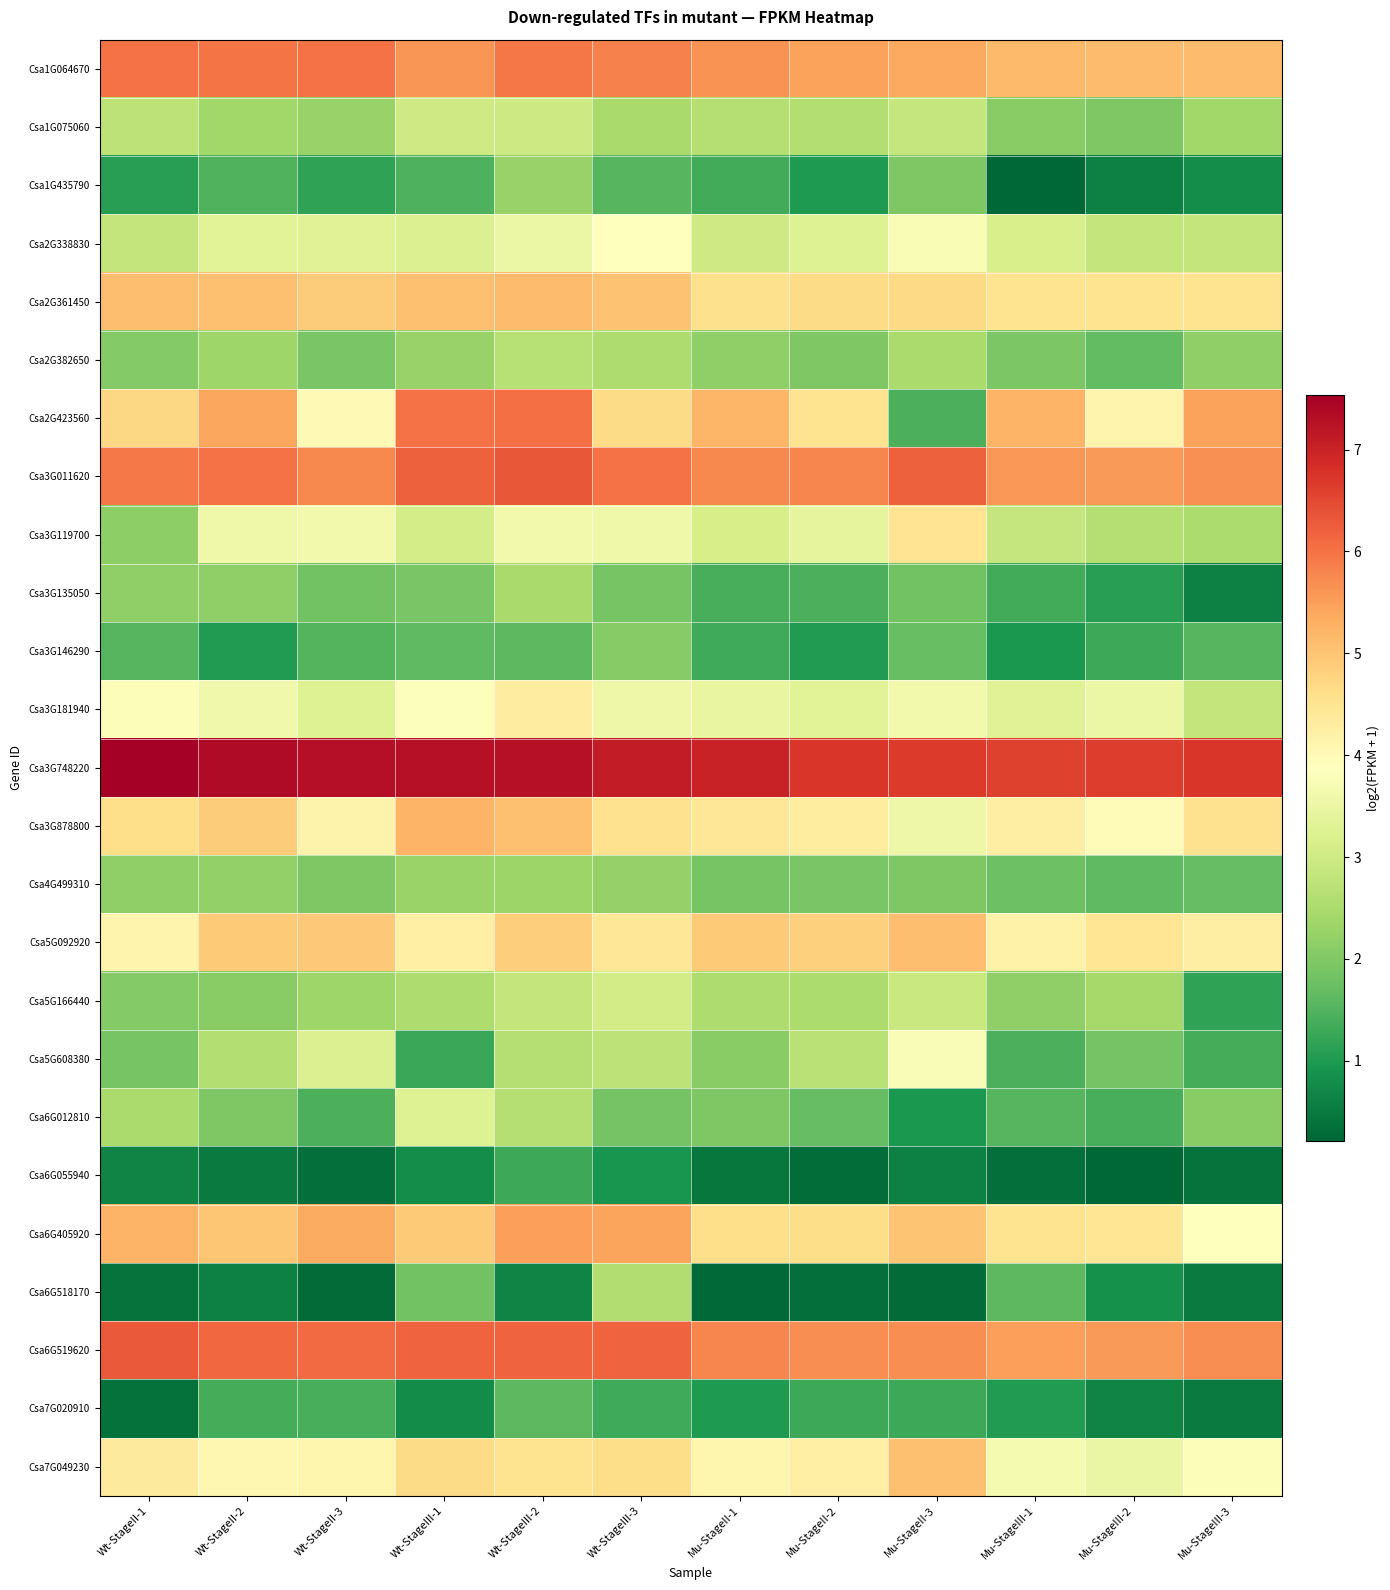

Reading right to left, list all the values displayed in this chart.

Csa1G064670: Mu-StageIII-3=5.1	Mu-StageIII-2=5.1	Mu-StageIII-1=5.2	Mu-StageII-3=5.4	Mu-StageII-2=5.5	Mu-StageII-1=5.6	Wt-StageIII-3=5.8	Wt-StageIII-2=5.9	Wt-StageIII-1=5.6	Wt-StageII-3=6.0	Wt-StageII-2=6.0	Wt-StageII-1=6.0
Csa1G075060: Mu-StageIII-3=2.4	Mu-StageIII-2=2.0	Mu-StageIII-1=2.1	Mu-StageII-3=2.9	Mu-StageII-2=2.6	Mu-StageII-1=2.6	Wt-StageIII-3=2.5	Wt-StageIII-2=3.0	Wt-StageIII-1=3.0	Wt-StageII-3=2.3	Wt-StageII-2=2.4	Wt-StageII-1=2.7
Csa1G435790: Mu-StageIII-3=0.8	Mu-StageIII-2=0.6	Mu-StageIII-1=0.2	Mu-StageII-3=2.0	Mu-StageII-2=1.0	Mu-StageII-1=1.4	Wt-StageIII-3=1.5	Wt-StageIII-2=2.3	Wt-StageIII-1=1.5	Wt-StageII-3=1.2	Wt-StageII-2=1.5	Wt-StageII-1=1.1
Csa2G338830: Mu-StageIII-3=2.8	Mu-StageIII-2=2.8	Mu-StageIII-1=3.1	Mu-StageII-3=3.7	Mu-StageII-2=3.3	Mu-StageII-1=3.0	Wt-StageIII-3=3.9	Wt-StageIII-2=3.5	Wt-StageIII-1=3.2	Wt-StageII-3=3.3	Wt-StageII-2=3.3	Wt-StageII-1=2.8
Csa2G361450: Mu-StageIII-3=4.5	Mu-StageIII-2=4.5	Mu-StageIII-1=4.5	Mu-StageII-3=4.7	Mu-StageII-2=4.7	Mu-StageII-1=4.6	Wt-StageIII-3=5.0	Wt-StageIII-2=5.1	Wt-StageIII-1=5.1	Wt-StageII-3=4.9	Wt-StageII-2=5.1	Wt-StageII-1=5.1
Csa2G382650: Mu-StageIII-3=2.2	Mu-StageIII-2=1.7	Mu-StageIII-1=2.0	Mu-StageII-3=2.5	Mu-StageII-2=2.0	Mu-StageII-1=2.2	Wt-StageIII-3=2.5	Wt-StageIII-2=2.7	Wt-StageIII-1=2.2	Wt-StageII-3=1.9	Wt-StageII-2=2.3	Wt-StageII-1=2.0
Csa2G423560: Mu-StageIII-3=5.5	Mu-StageIII-2=4.1	Mu-StageIII-1=5.2	Mu-StageII-3=1.4	Mu-StageII-2=4.5	Mu-StageII-1=5.2	Wt-StageIII-3=4.7	Wt-StageIII-2=6.0	Wt-StageIII-1=6.0	Wt-StageII-3=4.0	Wt-StageII-2=5.4	Wt-StageII-1=4.7
Csa3G011620: Mu-StageIII-3=5.7	Mu-StageIII-2=5.5	Mu-StageIII-1=5.6	Mu-StageII-3=6.2	Mu-StageII-2=5.8	Mu-StageII-1=5.8	Wt-StageIII-3=6.0	Wt-StageIII-2=6.3	Wt-StageIII-1=6.2	Wt-StageII-3=5.8	Wt-StageII-2=6.0	Wt-StageII-1=5.9
Csa3G119700: Mu-StageIII-3=2.5	Mu-StageIII-2=2.6	Mu-StageIII-1=2.9	Mu-StageII-3=4.5	Mu-StageII-2=3.4	Mu-StageII-1=3.1	Wt-StageIII-3=3.6	Wt-StageIII-2=3.6	Wt-StageIII-1=3.1	Wt-StageII-3=3.6	Wt-StageII-2=3.6	Wt-StageII-1=2.1
Csa3G135050: Mu-StageIII-3=0.6	Mu-StageIII-2=1.1	Mu-StageIII-1=1.3	Mu-StageII-3=1.8	Mu-StageII-2=1.4	Mu-StageII-1=1.4	Wt-StageIII-3=1.9	Wt-StageIII-2=2.4	Wt-StageIII-1=1.9	Wt-StageII-3=1.8	Wt-StageII-2=2.2	Wt-StageII-1=2.2
Csa3G146290: Mu-StageIII-3=1.6	Mu-StageIII-2=1.3	Mu-StageIII-1=1.0	Mu-StageII-3=1.7	Mu-StageII-2=1.0	Mu-StageII-1=1.3	Wt-StageIII-3=2.1	Wt-StageIII-2=1.6	Wt-StageIII-1=1.6	Wt-StageII-3=1.5	Wt-StageII-2=1.0	Wt-StageII-1=1.6
Csa3G181940: Mu-StageIII-3=2.8	Mu-StageIII-2=3.5	Mu-StageIII-1=3.3	Mu-StageII-3=3.6	Mu-StageII-2=3.3	Mu-StageII-1=3.5	Wt-StageIII-3=3.6	Wt-StageIII-2=4.3	Wt-StageIII-1=3.8	Wt-StageII-3=3.3	Wt-StageII-2=3.6	Wt-StageII-1=3.8
Csa3G748220: Mu-StageIII-3=6.7	Mu-StageIII-2=6.6	Mu-StageIII-1=6.6	Mu-StageII-3=6.7	Mu-StageII-2=6.7	Mu-StageII-1=7.0	Wt-StageIII-3=7.1	Wt-StageIII-2=7.3	Wt-StageIII-1=7.3	Wt-StageII-3=7.3	Wt-StageII-2=7.4	Wt-StageII-1=7.5
Csa3G878800: Mu-StageIII-3=4.5	Mu-StageIII-2=4.0	Mu-StageIII-1=4.3	Mu-StageII-3=3.5	Mu-StageII-2=4.3	Mu-StageII-1=4.4	Wt-StageIII-3=4.6	Wt-StageIII-2=5.1	Wt-StageIII-1=5.2	Wt-StageII-3=4.1	Wt-StageII-2=4.9	Wt-StageII-1=4.6
Csa4G499310: Mu-StageIII-3=1.7	Mu-StageIII-2=1.6	Mu-StageIII-1=1.8	Mu-StageII-3=2.0	Mu-StageII-2=1.9	Mu-StageII-1=1.9	Wt-StageIII-3=2.2	Wt-StageIII-2=2.3	Wt-StageIII-1=2.3	Wt-StageII-3=2.0	Wt-StageII-2=2.2	Wt-StageII-1=2.2
Csa5G092920: Mu-StageIII-3=4.3	Mu-StageIII-2=4.5	Mu-StageIII-1=4.2	Mu-StageII-3=5.1	Mu-StageII-2=4.8	Mu-StageII-1=4.9	Wt-StageIII-3=4.4	Wt-StageIII-2=4.9	Wt-StageIII-1=4.2	Wt-StageII-3=4.9	Wt-StageII-2=4.9	Wt-StageII-1=4.1
Csa5G166440: Mu-StageIII-3=1.2	Mu-StageIII-2=2.4	Mu-StageIII-1=2.2	Mu-StageII-3=2.9	Mu-StageII-2=2.5	Mu-StageII-1=2.5	Wt-StageIII-3=3.1	Wt-StageIII-2=2.8	Wt-StageIII-1=2.5	Wt-StageII-3=2.3	Wt-StageII-2=2.1	Wt-StageII-1=2.0
Csa5G608380: Mu-StageIII-3=1.4	Mu-StageIII-2=1.9	Mu-StageIII-1=1.4	Mu-StageII-3=3.8	Mu-StageII-2=2.7	Mu-StageII-1=2.1	Wt-StageIII-3=2.7	Wt-StageIII-2=2.6	Wt-StageIII-1=1.3	Wt-StageII-3=3.2	Wt-StageII-2=2.6	Wt-StageII-1=1.9
Csa6G012810: Mu-StageIII-3=2.1	Mu-StageIII-2=1.4	Mu-StageIII-1=1.6	Mu-StageII-3=1.0	Mu-StageII-2=1.7	Mu-StageII-1=2.0	Wt-StageIII-3=1.9	Wt-StageIII-2=2.6	Wt-StageIII-1=3.3	Wt-StageII-3=1.4	Wt-StageII-2=2.0	Wt-StageII-1=2.5
Csa6G055940: Mu-StageIII-3=0.4	Mu-StageIII-2=0.2	Mu-StageIII-1=0.3	Mu-StageII-3=0.6	Mu-StageII-2=0.3	Mu-StageII-1=0.5	Wt-StageIII-3=0.9	Wt-StageIII-2=1.3	Wt-StageIII-1=0.8	Wt-StageII-3=0.3	Wt-StageII-2=0.5	Wt-StageII-1=0.6
Csa6G405920: Mu-StageIII-3=3.9	Mu-StageIII-2=4.5	Mu-StageIII-1=4.5	Mu-StageII-3=5.0	Mu-StageII-2=4.6	Mu-StageII-1=4.6	Wt-StageIII-3=5.4	Wt-StageIII-2=5.5	Wt-StageIII-1=4.9	Wt-StageII-3=5.3	Wt-StageII-2=5.0	Wt-StageII-1=5.2
Csa6G518170: Mu-StageIII-3=0.5	Mu-StageIII-2=0.9	Mu-StageIII-1=1.6	Mu-StageII-3=0.3	Mu-StageII-2=0.3	Mu-StageII-1=0.2	Wt-StageIII-3=2.6	Wt-StageIII-2=0.6	Wt-StageIII-1=1.8	Wt-StageII-3=0.3	Wt-StageII-2=0.6	Wt-StageII-1=0.4
Csa6G519620: Mu-StageIII-3=5.7	Mu-StageIII-2=5.6	Mu-StageIII-1=5.5	Mu-StageII-3=5.7	Mu-StageII-2=5.7	Mu-StageII-1=5.8	Wt-StageIII-3=6.2	Wt-StageIII-2=6.2	Wt-StageIII-1=6.2	Wt-StageII-3=6.1	Wt-StageII-2=6.1	Wt-StageII-1=6.3
Csa7G020910: Mu-StageIII-3=0.5	Mu-StageIII-2=0.7	Mu-StageIII-1=1.0	Mu-StageII-3=1.3	Mu-StageII-2=1.3	Mu-StageII-1=1.0	Wt-StageIII-3=1.3	Wt-StageIII-2=1.6	Wt-StageIII-1=0.8	Wt-StageII-3=1.4	Wt-StageII-2=1.4	Wt-StageII-1=0.4
Csa7G049230: Mu-StageIII-3=3.8	Mu-StageIII-2=3.5	Mu-StageIII-1=3.7	Mu-StageII-3=5.1	Mu-StageII-2=4.2	Mu-StageII-1=4.1	Wt-StageIII-3=4.6	Wt-StageIII-2=4.5	Wt-StageIII-1=4.7	Wt-StageII-3=4.1	Wt-StageII-2=4.1	Wt-StageII-1=4.4